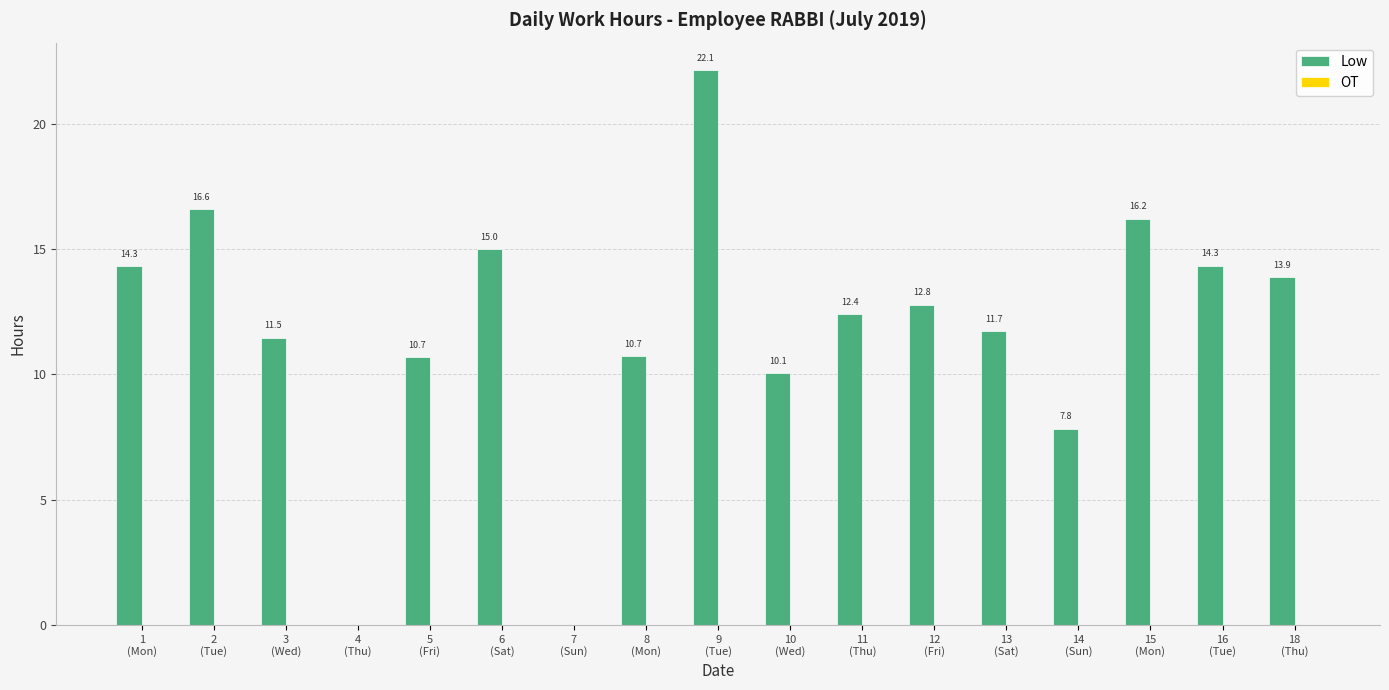

What is the greatest value displayed?

22.1